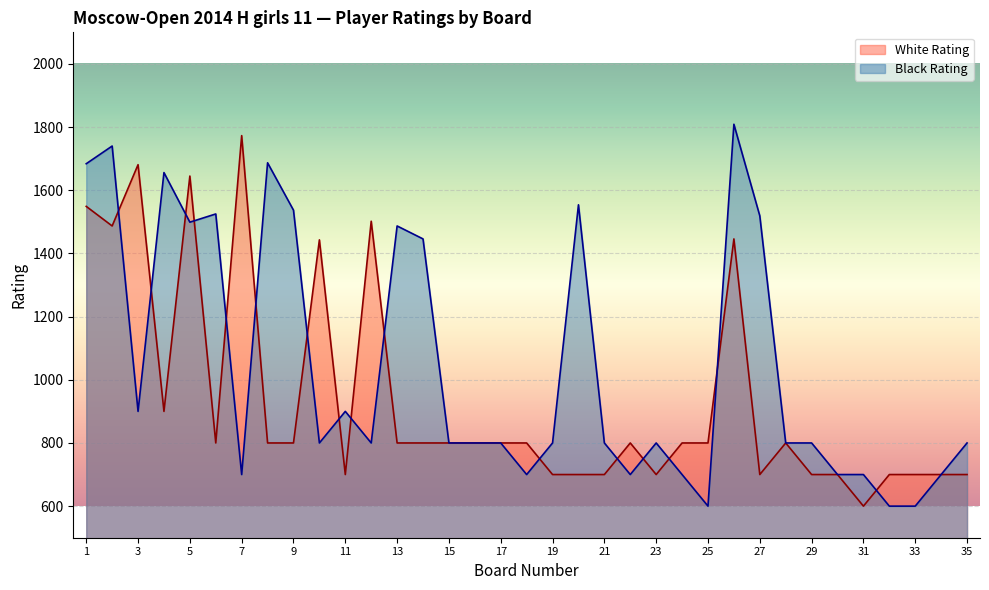

Rank the series by their average value, from highest to lowest.

Black Rating, White Rating